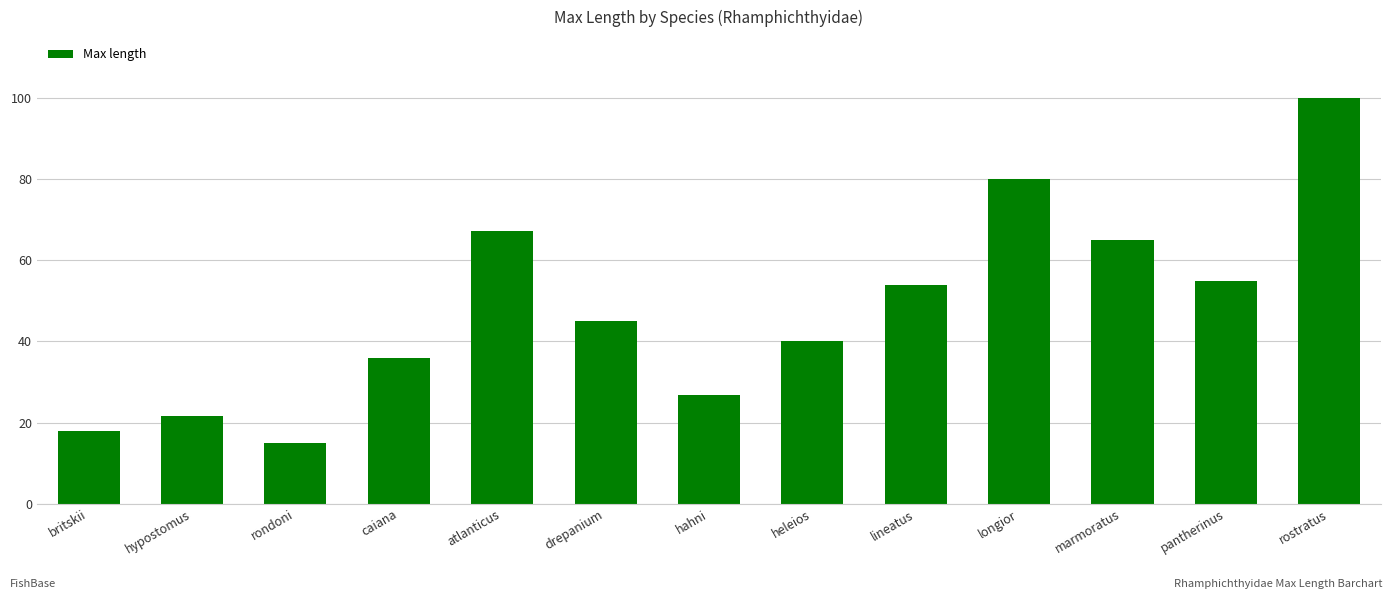

The value at longior is 80.0. True or false?

True